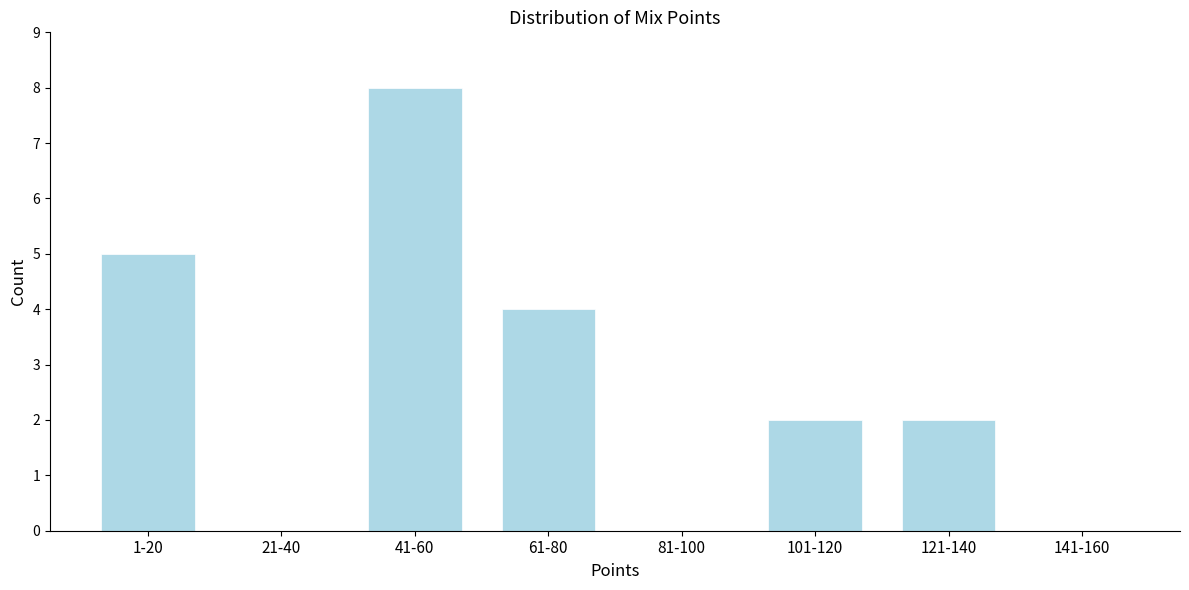

Reading left to right, list all the values displayed in this chart.

1-20=5	21-40=0	41-60=8	61-80=4	81-100=0	101-120=2	121-140=2	141-160=0